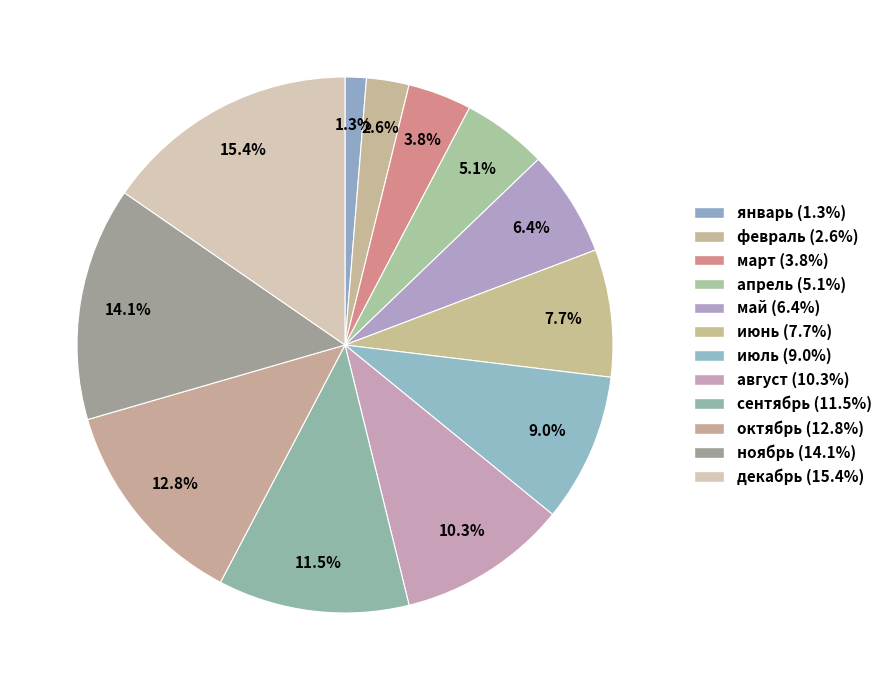

Between январь and март, which is larger?

март